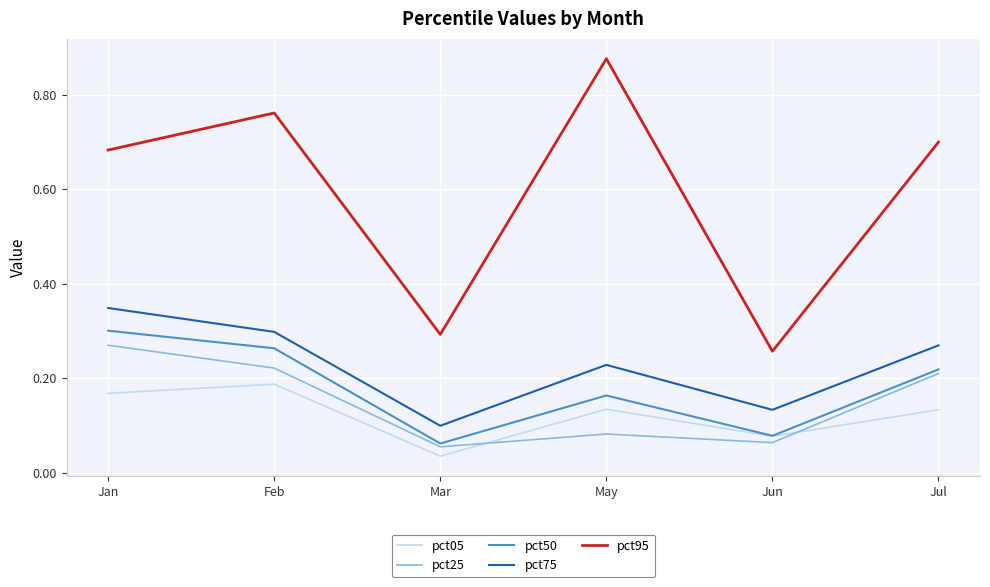

At which category does the chart reach its minimum across all series?

Mar